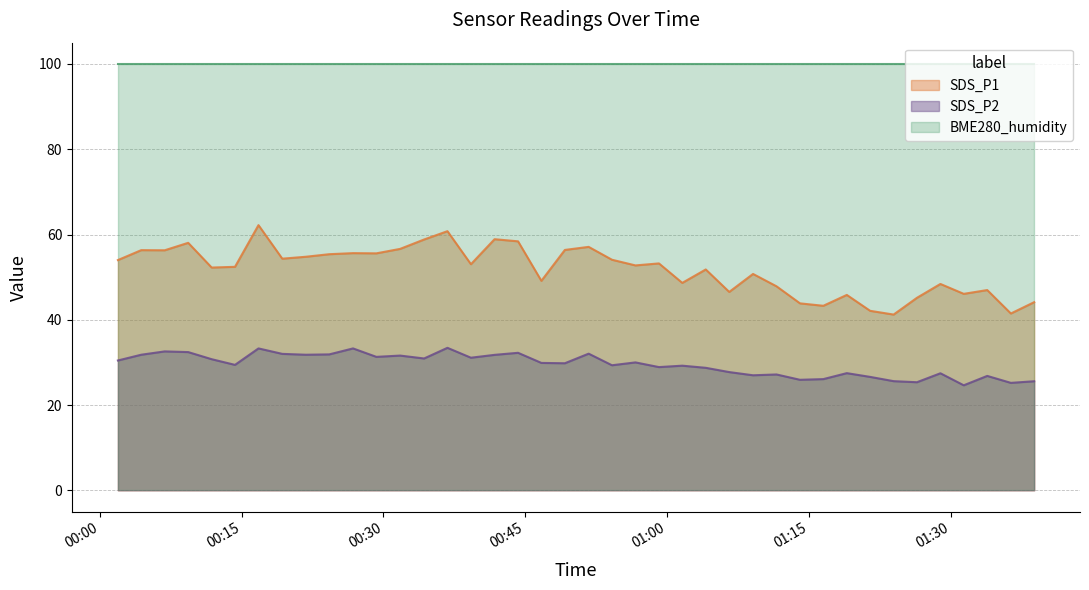

How many data points in SDS_P1 are above 53?

20